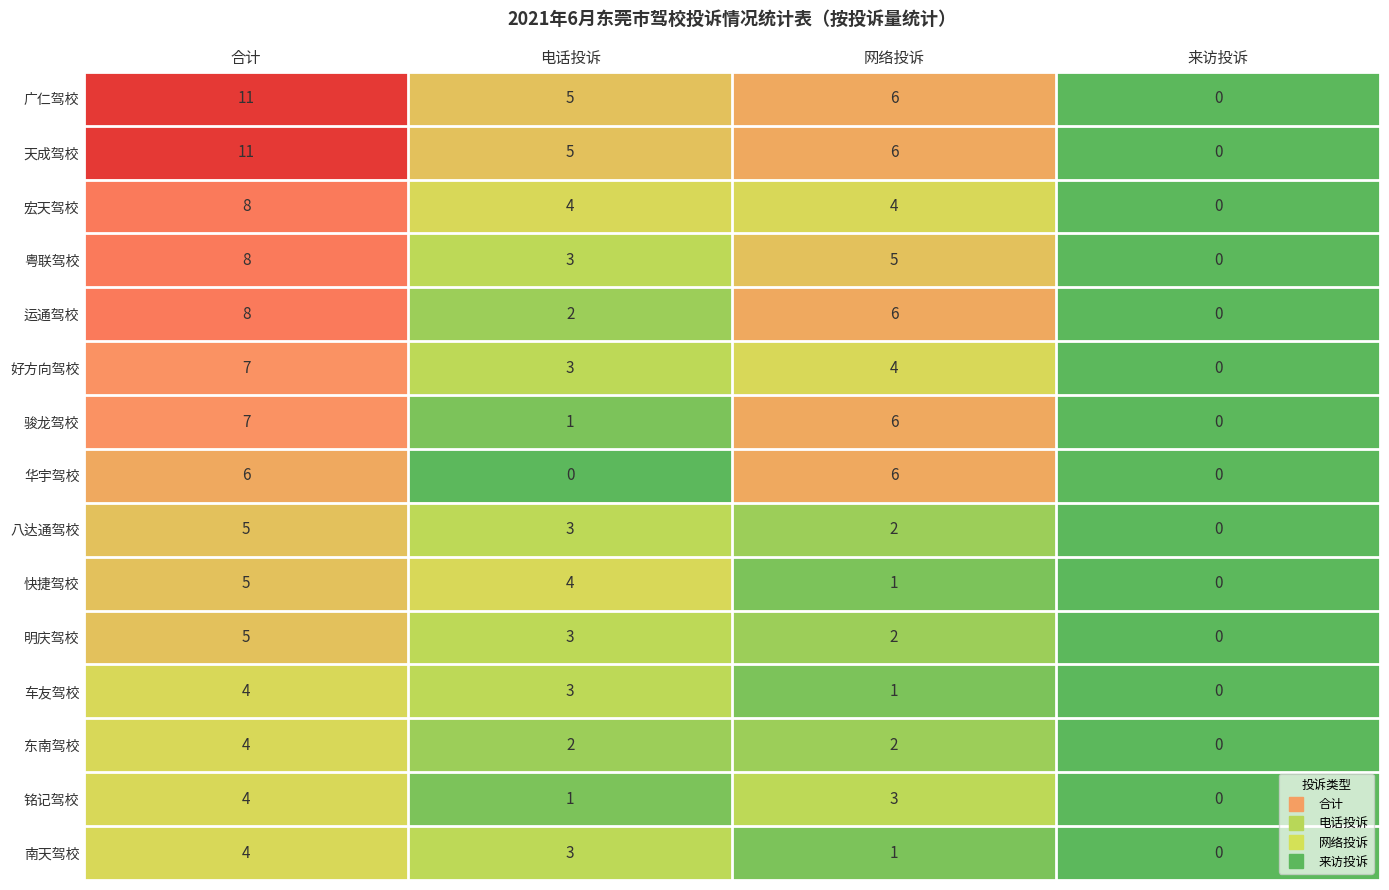

Is the value of 车友驾校 at 网络投诉 greater than the value of 宏天驾校 at 合计?

No